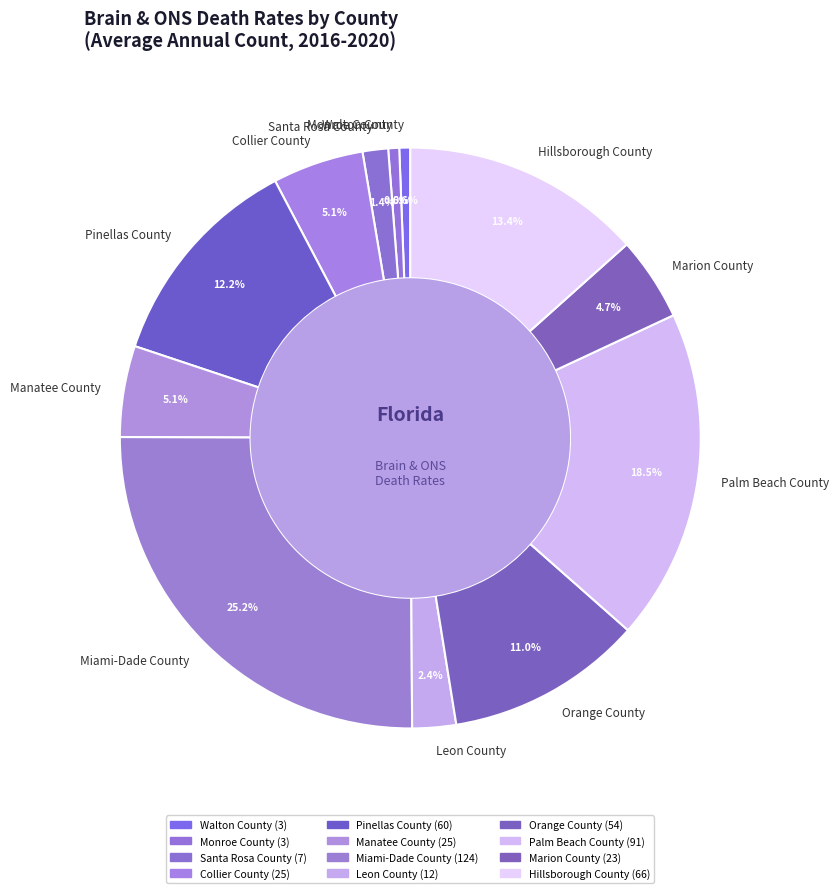

Does Pinellas County account for over 50% of the chart?

No